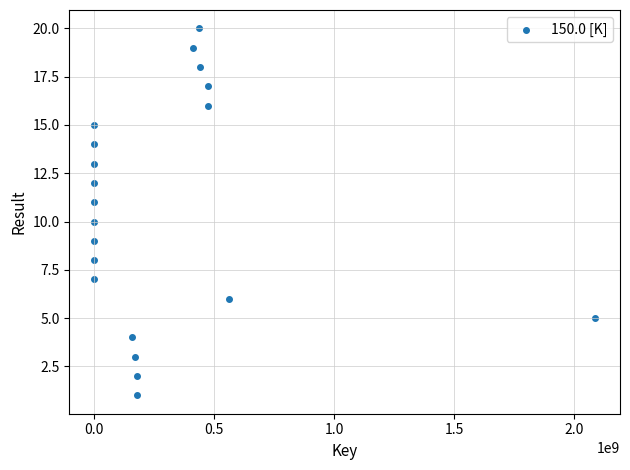

What is the range of Y values (max minus min)?

19